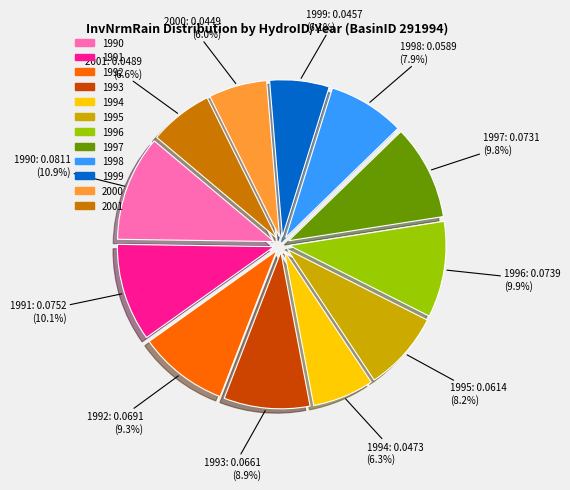

Is there a majority slice in this chart?

No